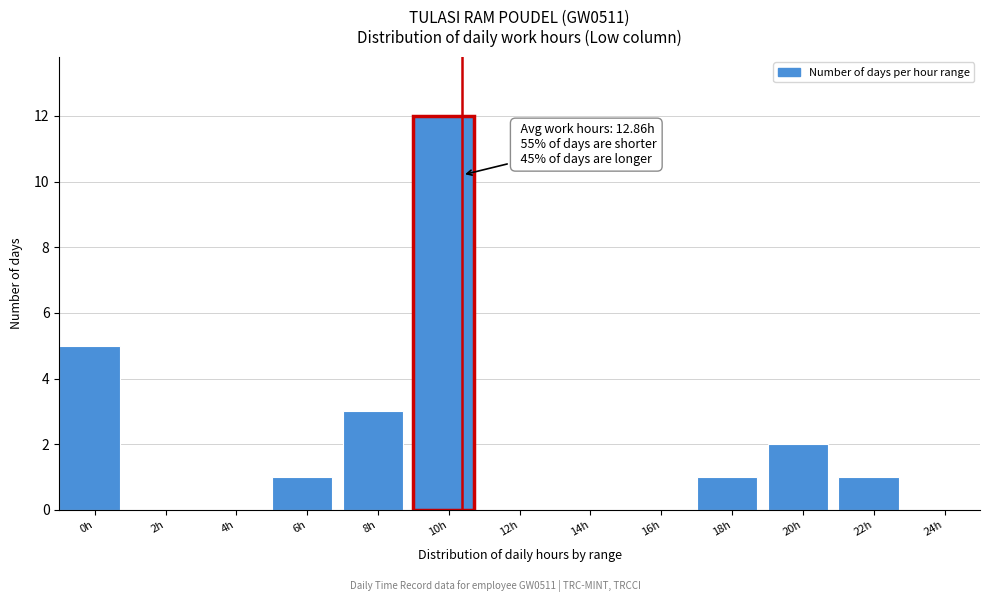

Reading right to left, extract all data points from this chart.

24h=0	22h=1	20h=2	18h=1	16h=0	14h=0	12h=0	10h=12	8h=3	6h=1	4h=0	2h=0	0h=5